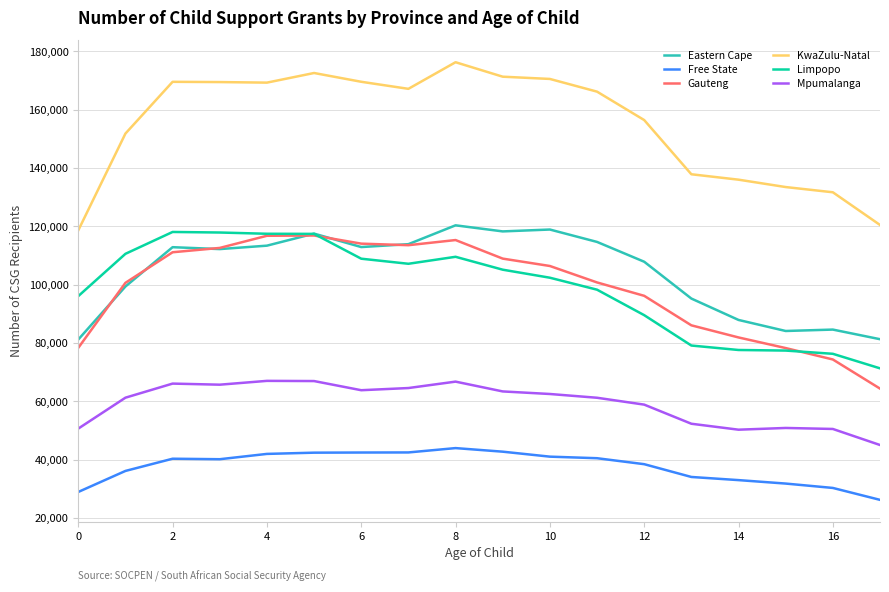

How many distinct data groups are displayed?

6